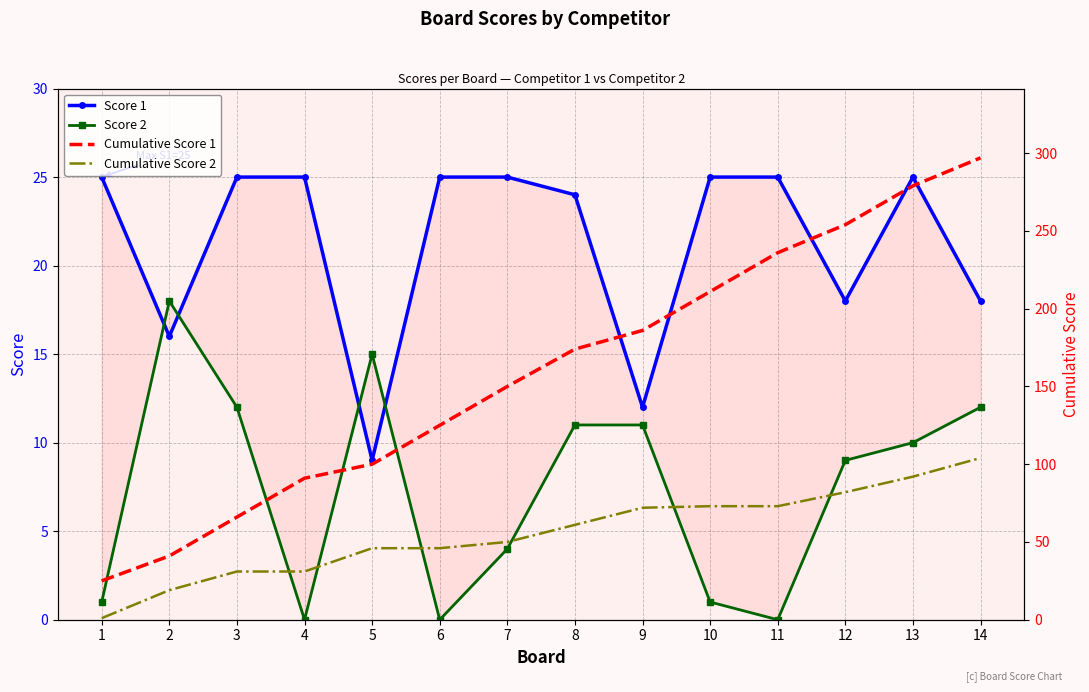

Between 7 and 10, which is larger?

7